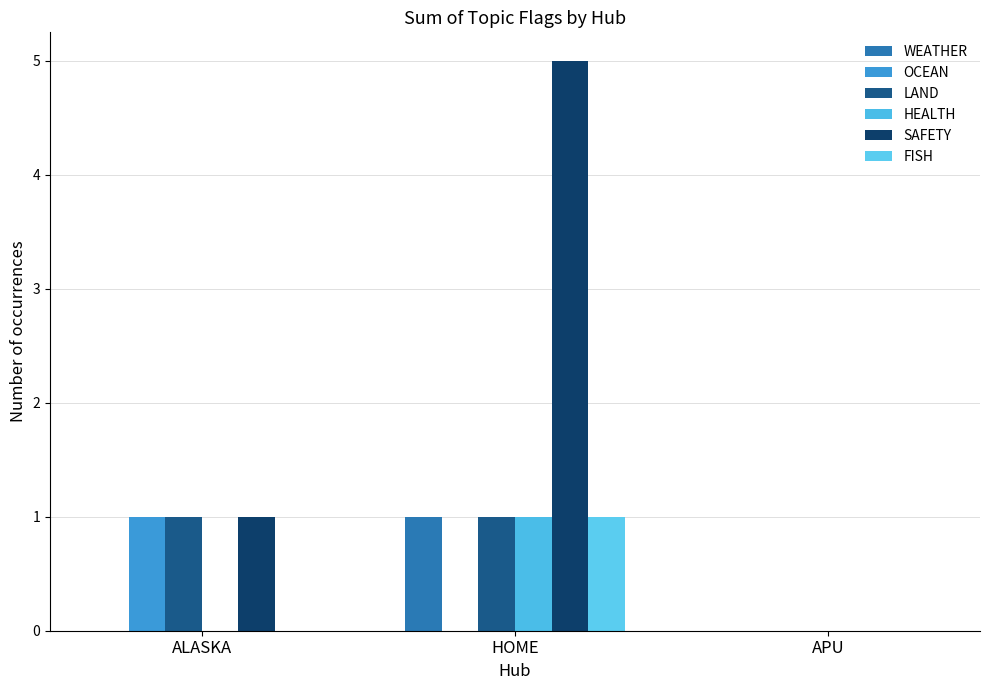

Are the bars grouped side by side (vs. stacked)?

Yes